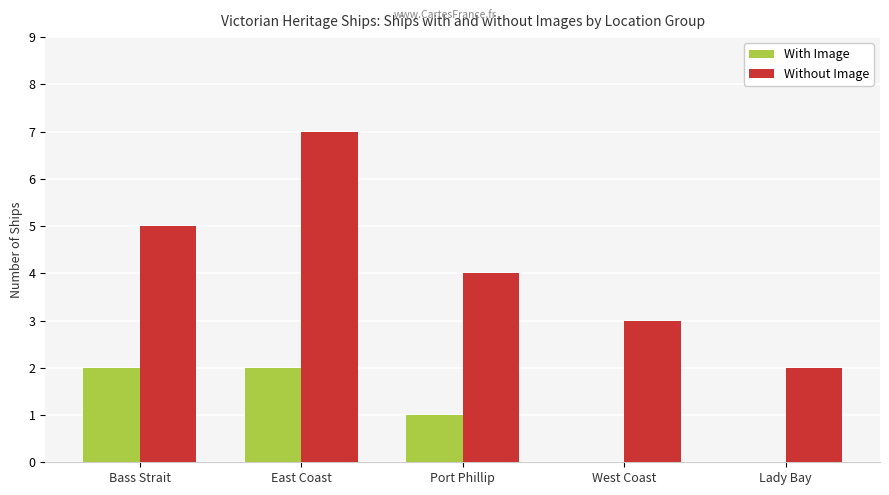

True or false: With Image has a value of -1 at Lady Bay.

False